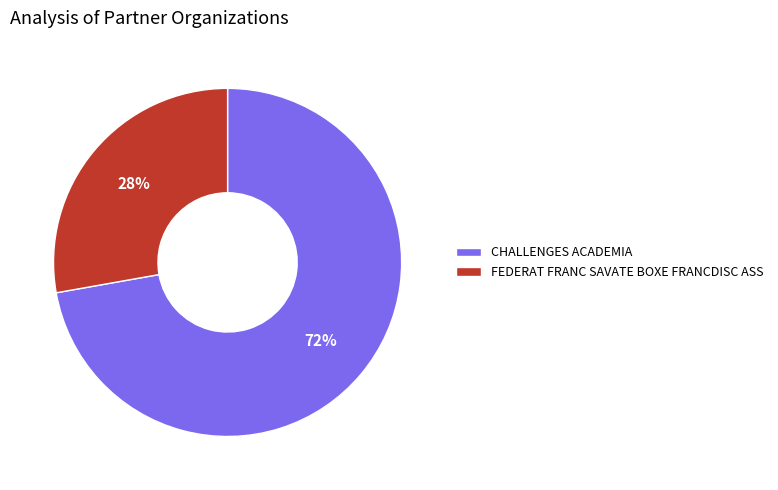

Which category has the biggest portion of the pie?

CHALLENGES ACADEMIA